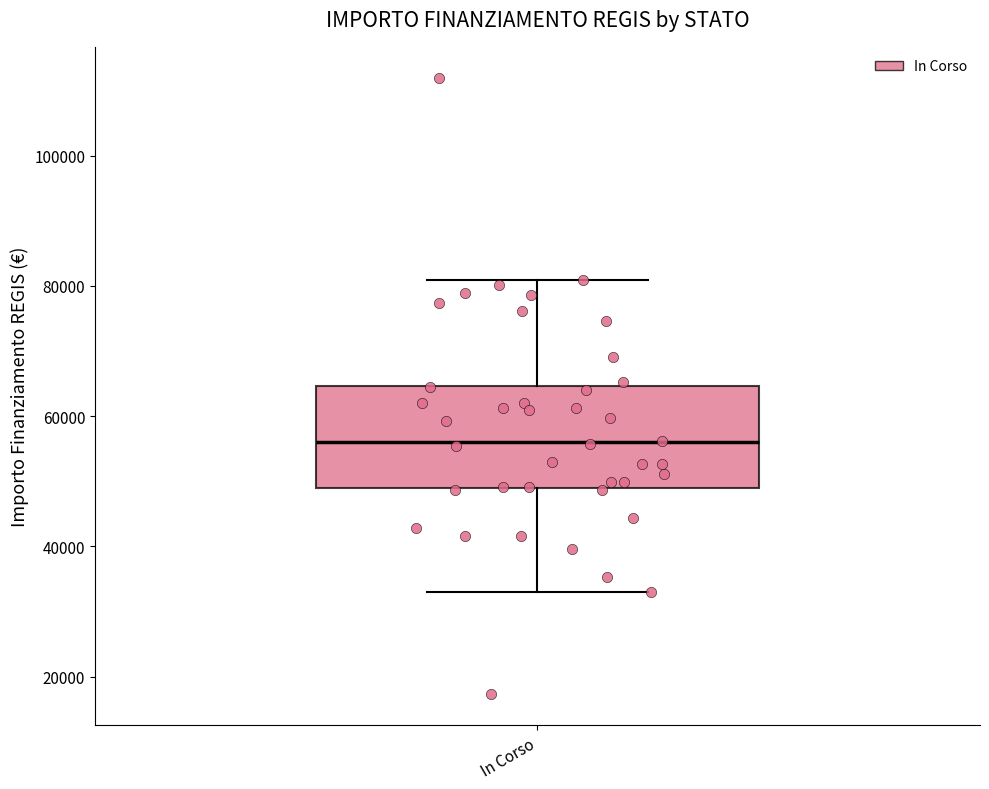

Transcribe this box plot: give where the median line is, the range the box spans, and where the two whiskers end, as read against the y-axis. The values are not printed on the chart, so give them approximately, as read against the axis.

median 56000, box 50000 to 64000, whiskers 32000 to 80000